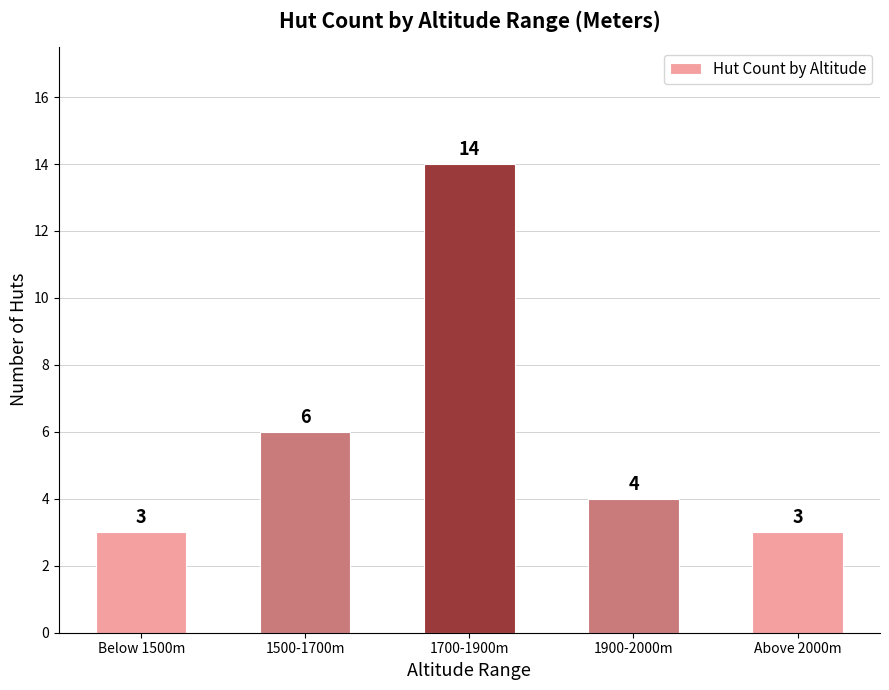

The chart shows a value of 4 at 1900-2000m. True or false?

True